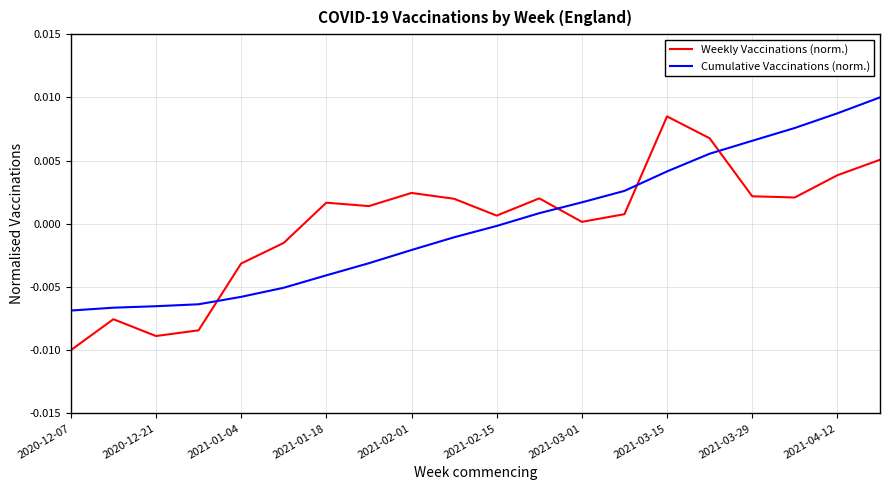

Which series has the largest range (max minus min)?

Weekly Vaccinations (norm.)